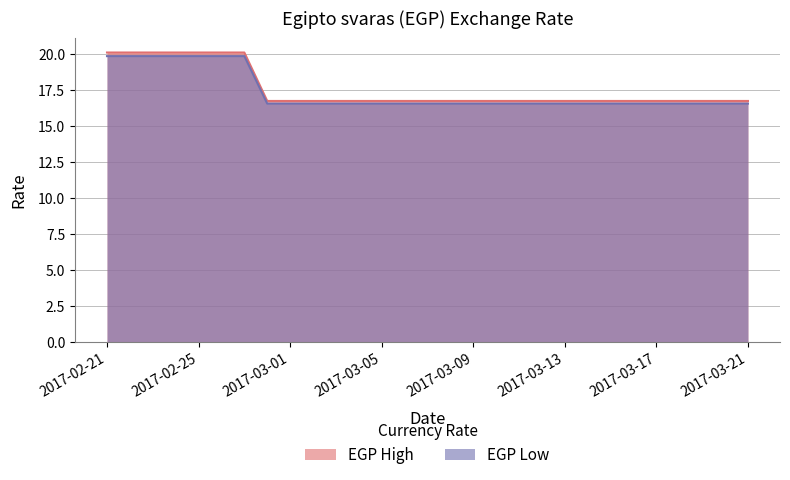

The chart shows a value of 16.7 at 2017-03-13. True or false?

True